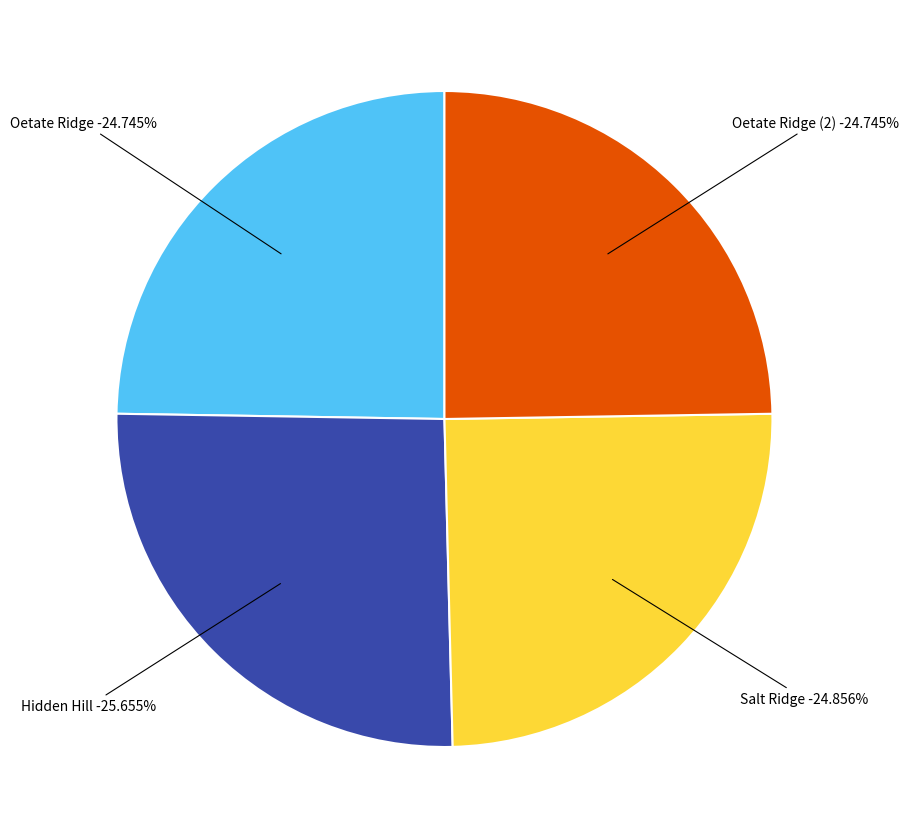

Count the number of slices in the pie.

4